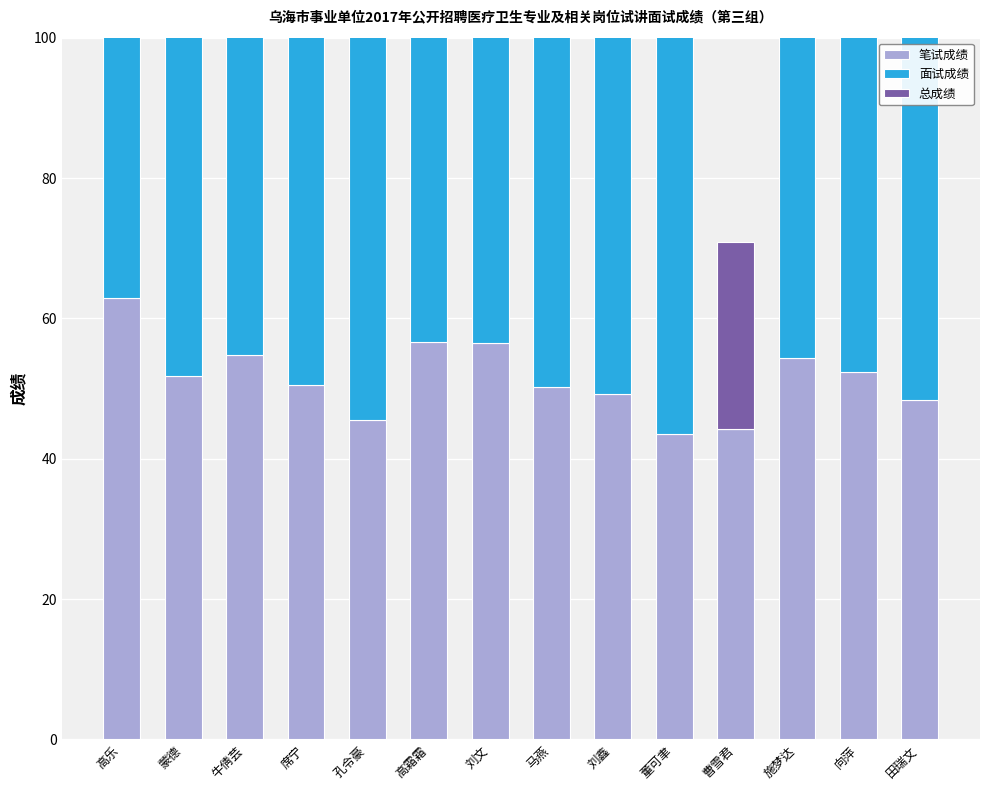

Reading left to right, list all the values displayed in this chart.

笔试成绩: 高乐=63.0	蒙德=51.7	牛倩芸=54.8	席宁=50.5	孔令豪=45.5	高霜霜=56.7	刘文=56.5	马燕=50.3	刘鑫=49.2	董可聿=43.5	曹雪君=44.3	施梦达=54.3	向萍=52.4	田瑞文=48.4
面试成绩: 高乐=87.4	蒙德=89.4	牛倩芸=82.4	席宁=88.2	孔令豪=78.2	高霜霜=86.6	刘文=84.8	马燕=81.2	刘鑫=82.0	董可聿=82.4	曹雪君=0.0	施梦达=87.4	向萍=84.4	田瑞文=77.4
总成绩: 高乐=72.7	蒙德=66.8	牛倩芸=65.8	席宁=65.6	孔令豪=58.6	高霜霜=68.7	刘文=67.8	马燕=62.6	刘鑫=62.3	董可聿=59.0	曹雪君=26.6	施梦达=67.6	向萍=65.2	田瑞文=60.0